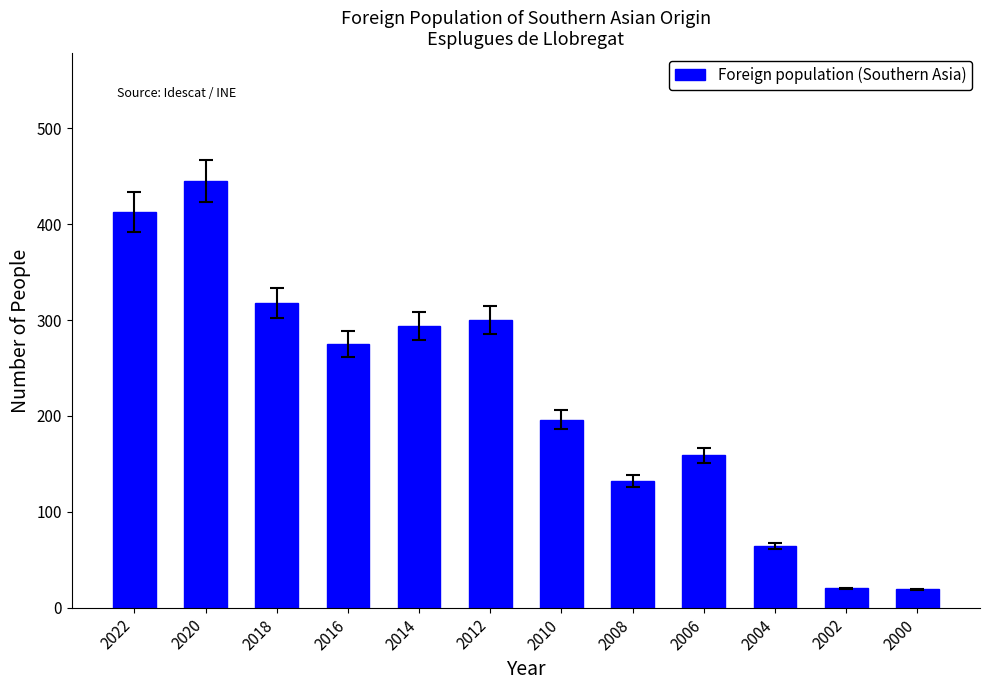

The chart shows a value of 467 at 2018. True or false?

False